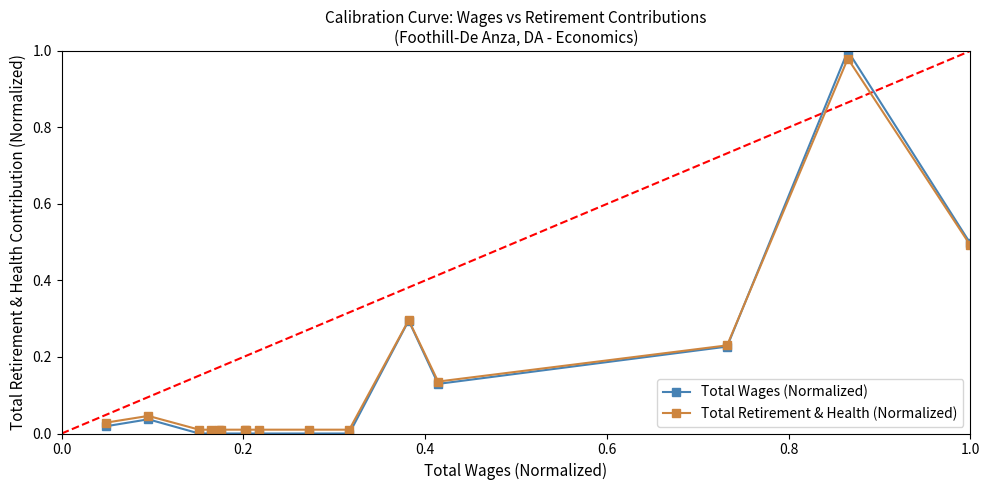

Which series has the largest range (max minus min)?

Total Wages (Normalized)